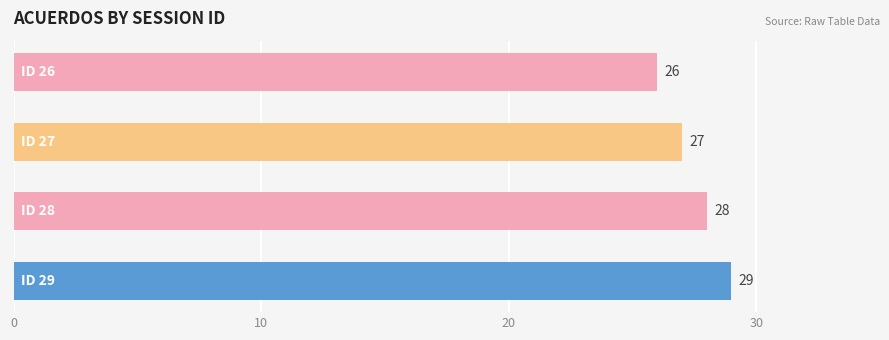

What is the sum of all values?

110